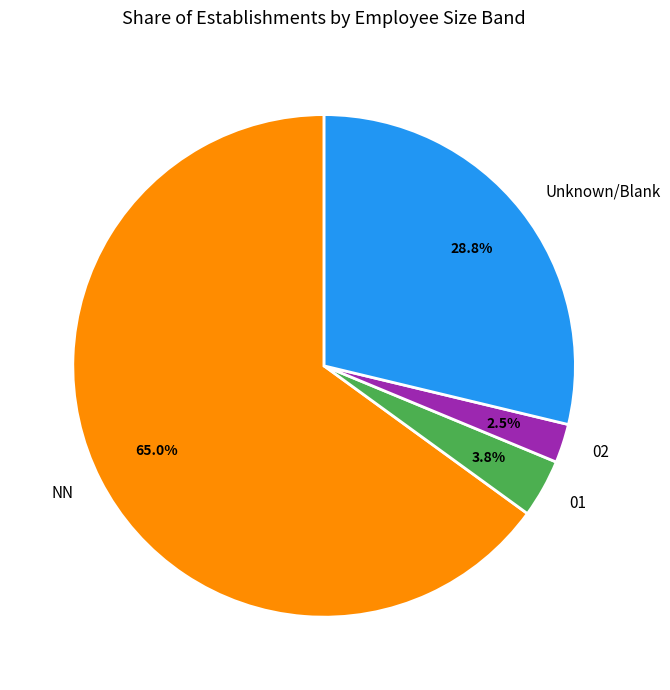

Which category has the biggest portion of the pie?

NN